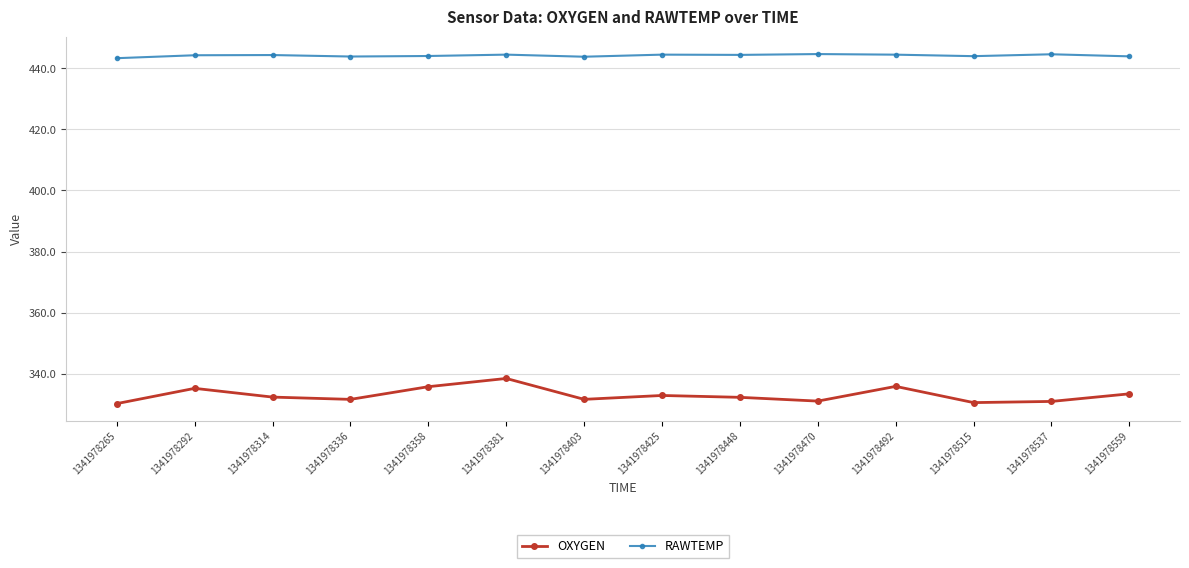

True or false: OXYGEN and RAWTEMP cross at least once.

False